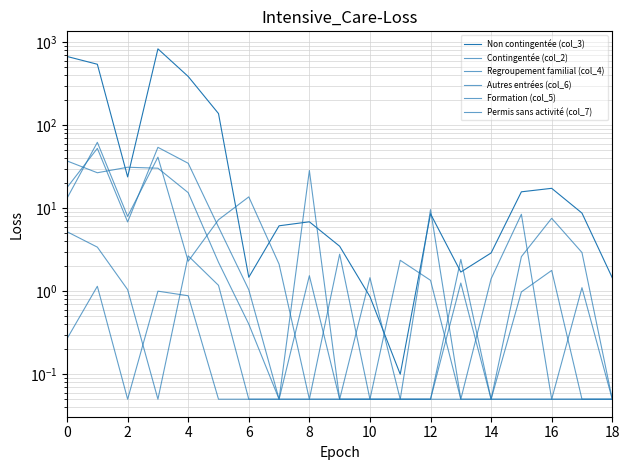

True or false: Permis sans activité (col_7) and Non contingentée (col_3) intersect in this chart.

False